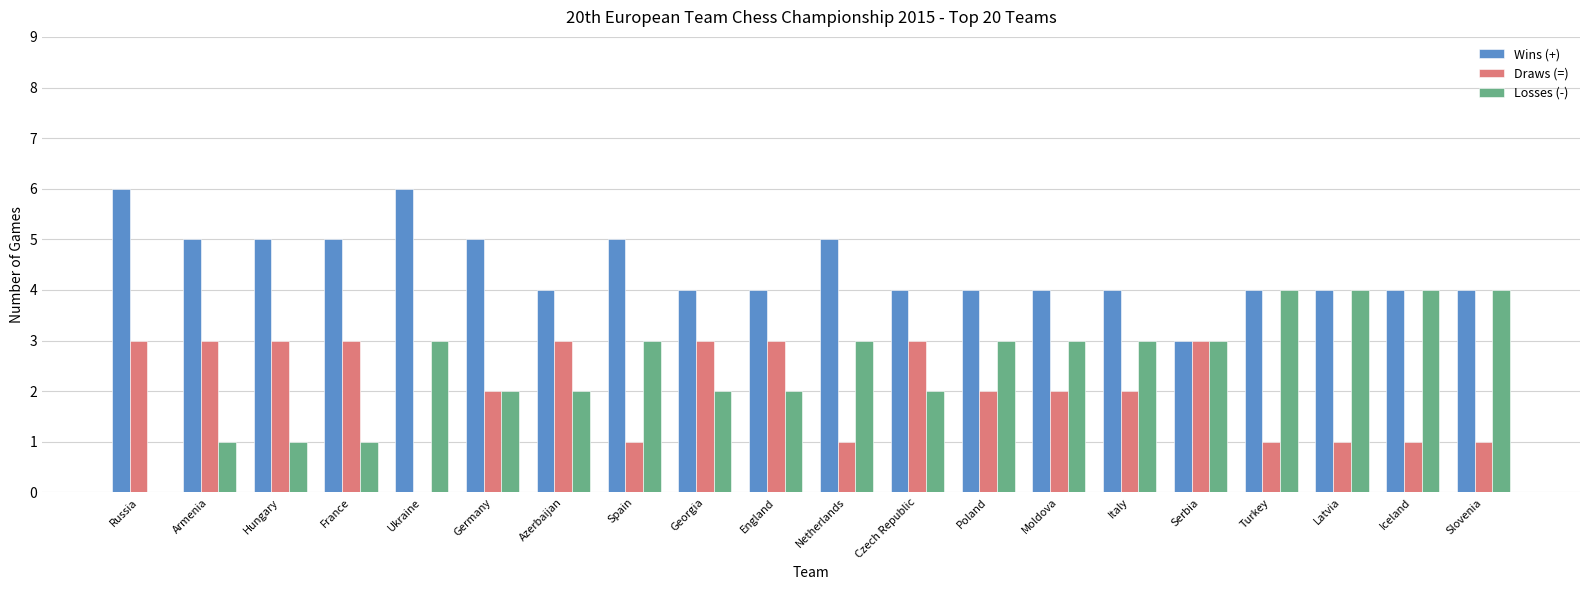

Which series has the largest total across all categories?

Wins (+)